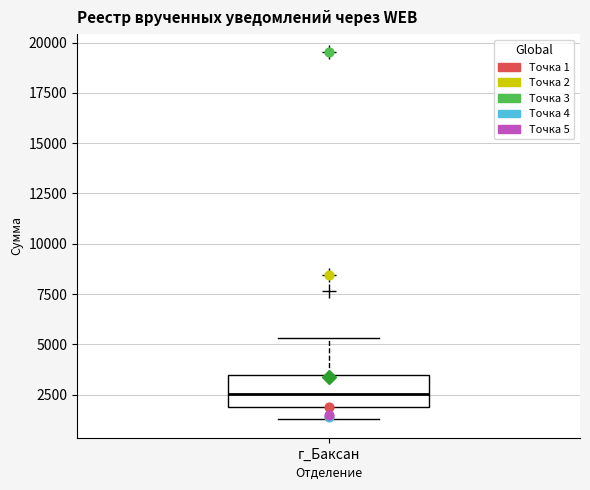

Read this box plot against the y-axis: the position of the median line, the range covered by the box, and the ends of both whiskers. The values are not printed on the chart, so give them approximately, as read against the axis.

median 2500, box 2000 to 3500, whiskers 1500 to 5500